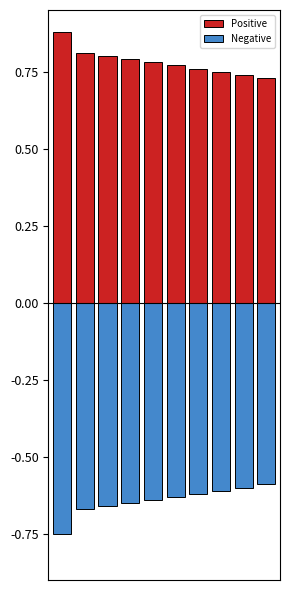

What is the maximum value shown in the chart?

0.9